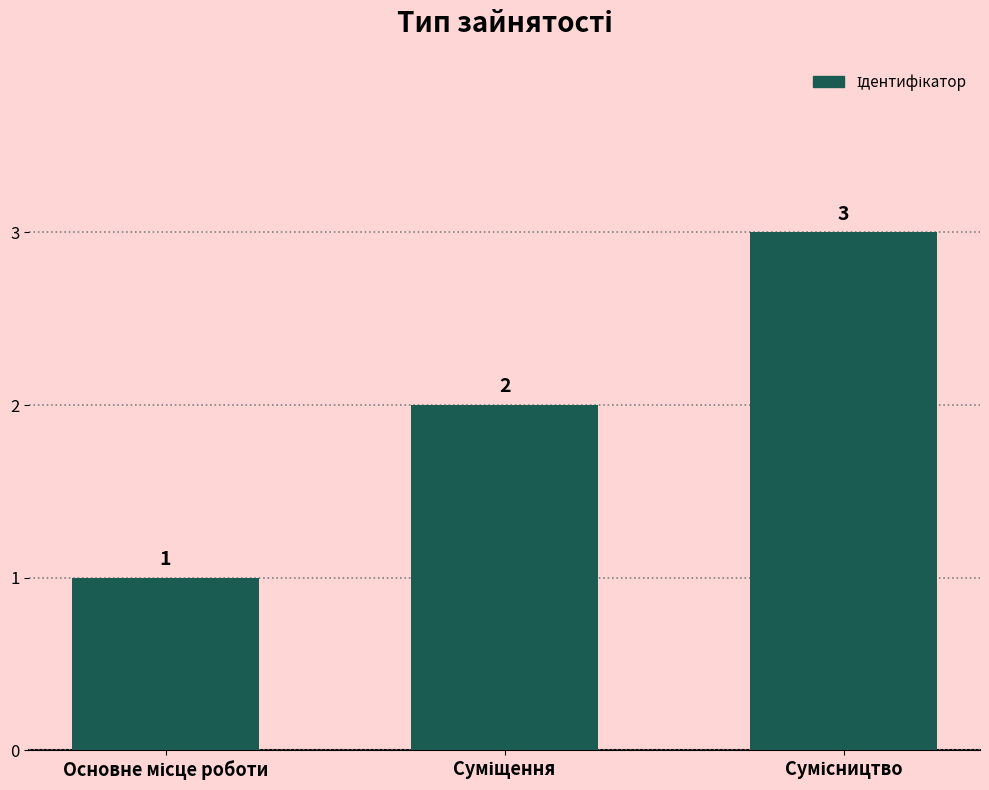

Are the bars horizontal?

No